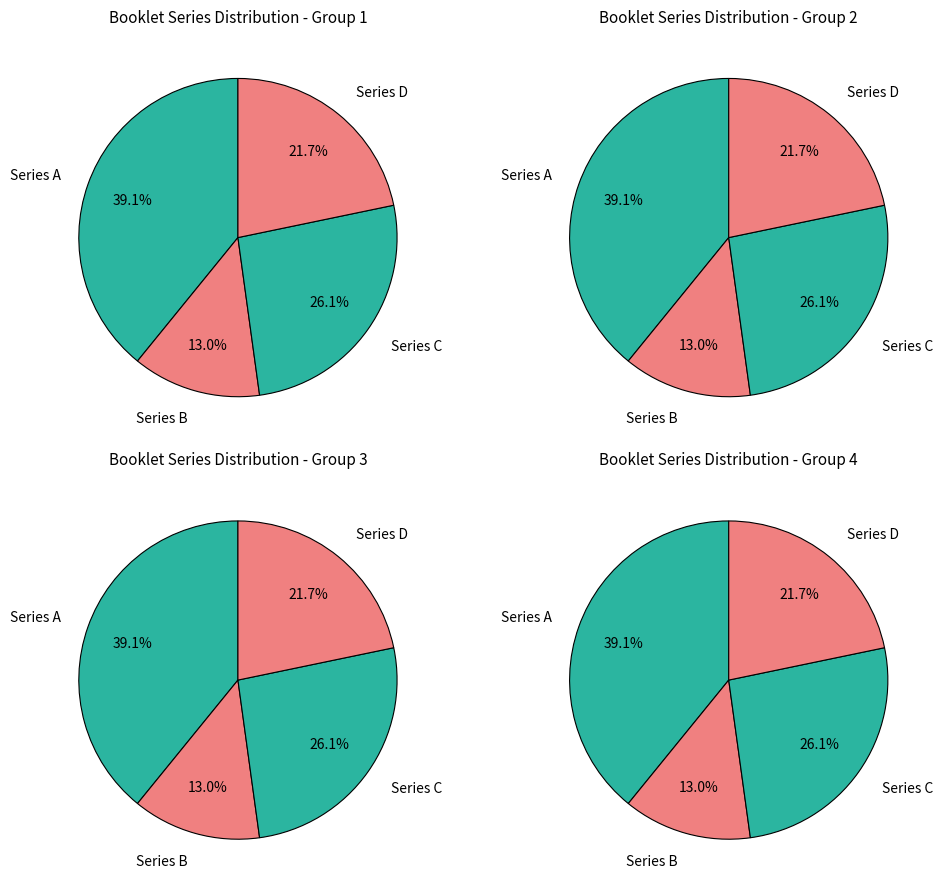

Is C the majority of the pie?

No